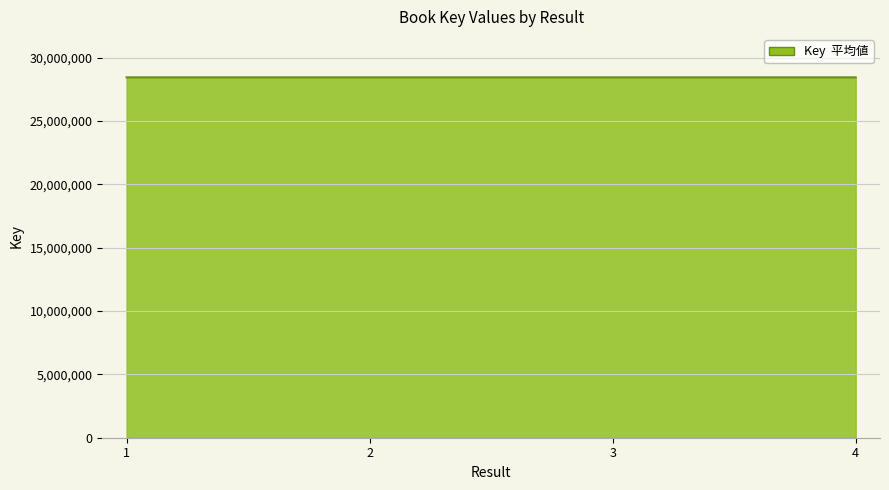

How many values are between 28436633 and 28436858?

3